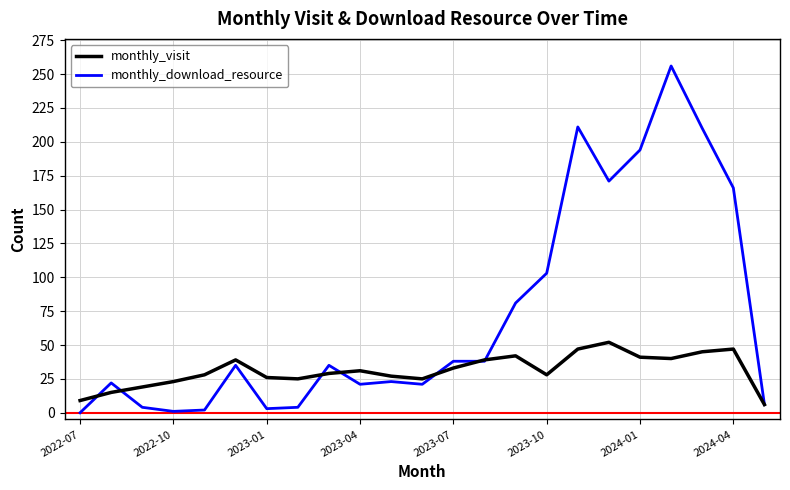

List the series in order of their overall mean, highest first.

monthly_download_resource, monthly_visit